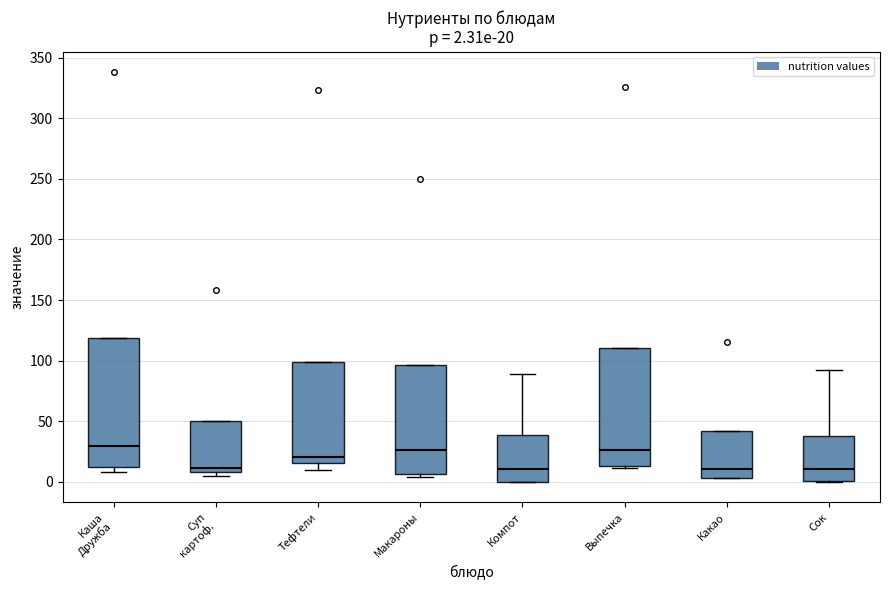

Which box is the tallest, from its lower edge to its upper edge?

Каша Дружба